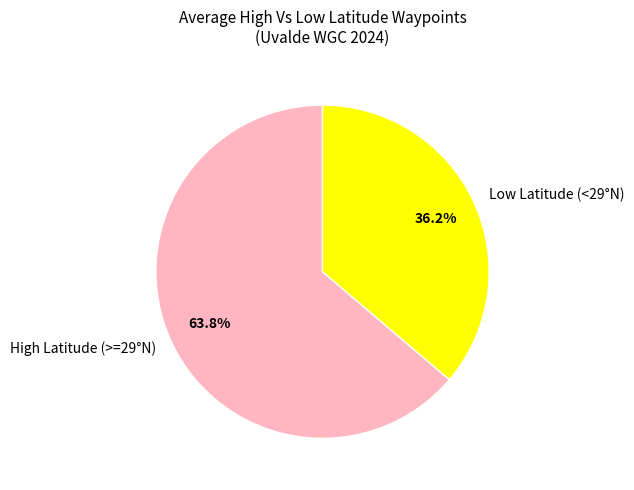

What is the majority slice?

High Latitude (>=29°N)